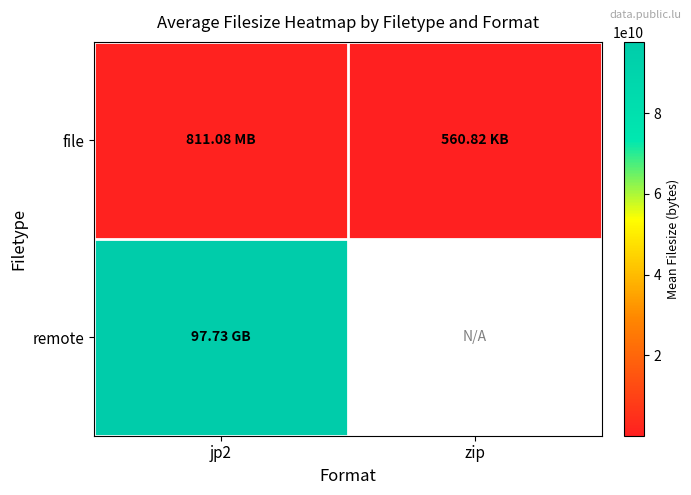

Count the number of categories in the chart.

2